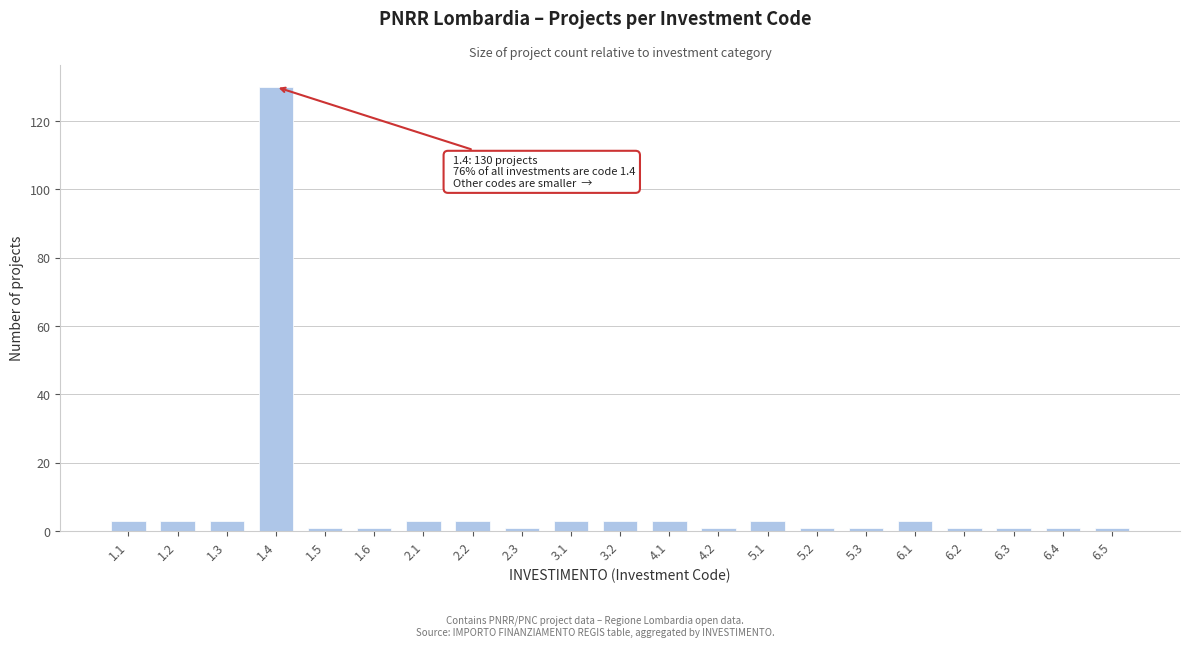

Reading right to left, what are all the values shown in this chart?

6.5=1	6.4=1	6.3=1	6.2=1	6.1=3	5.3=1	5.2=1	5.1=3	4.2=1	4.1=3	3.2=3	3.1=3	2.3=1	2.2=3	2.1=3	1.6=1	1.5=1	1.4=130	1.3=3	1.2=3	1.1=3